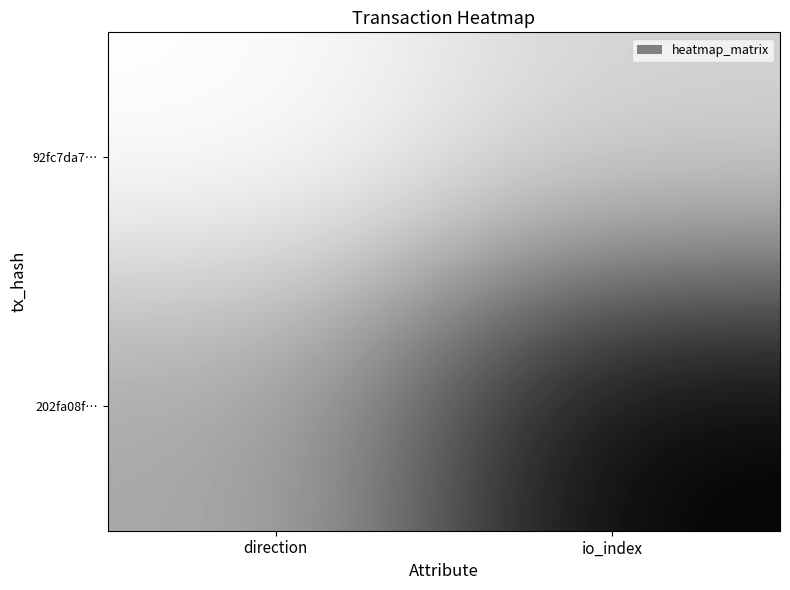

Reading right to left, what are all the values shown in this chart?

92fc7da7…: io_index=0	direction=-1
202fa08f…: io_index=5	direction=1